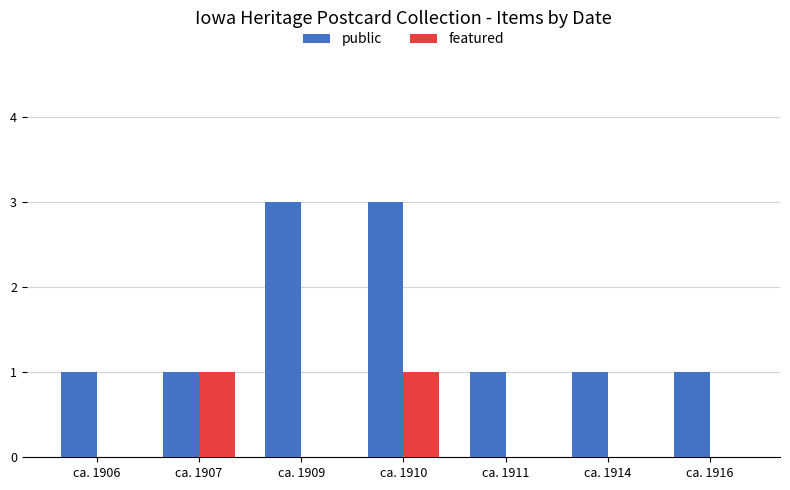

What value does the public series have at ca. 1909?

3